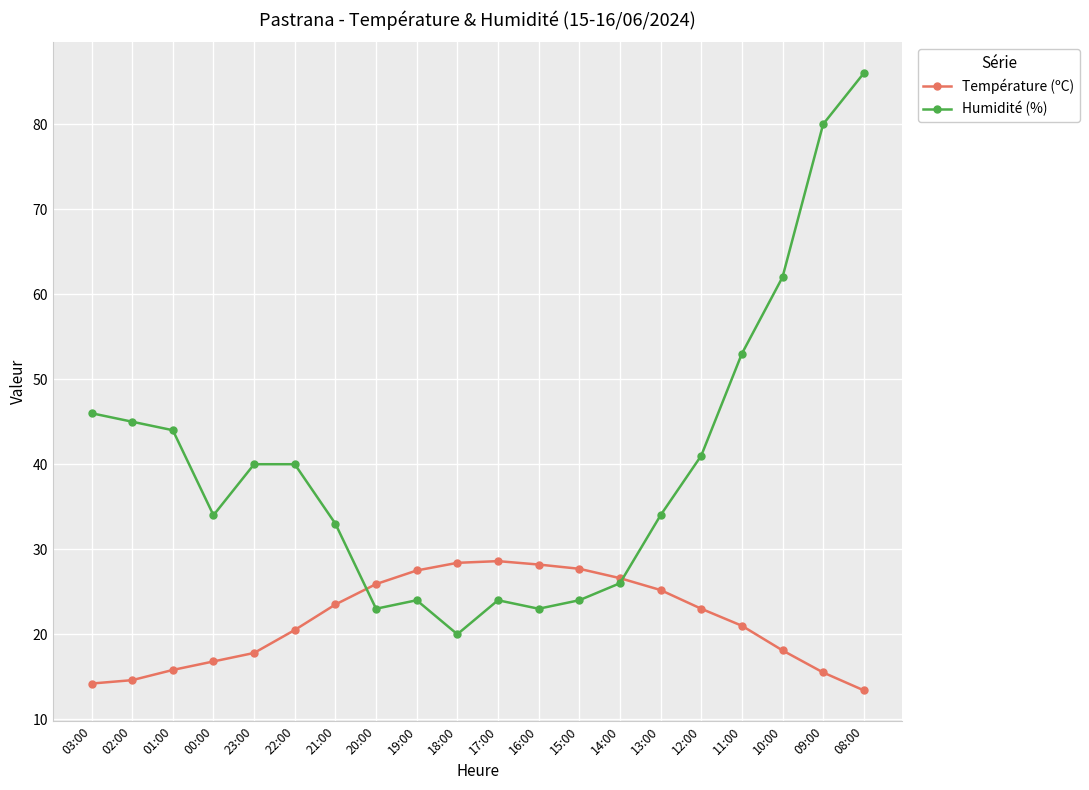

What is the difference between the highest and lowest values at 18:00?

8.4